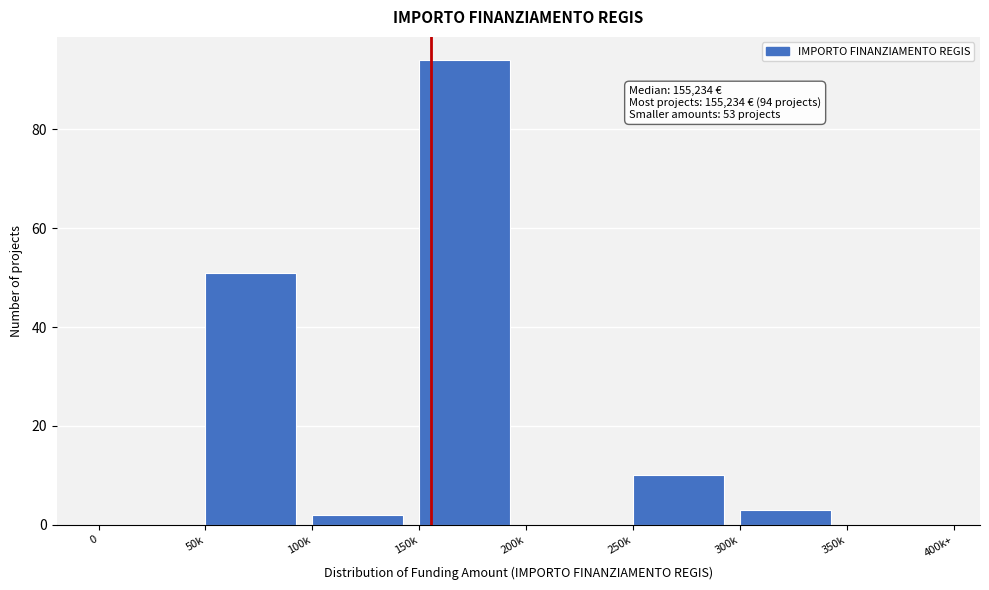

Reading right to left, extract all data points from this chart.

350k=0	300k=3	250k=10	200k=0	150k=94	100k=2	50k=51	0=0